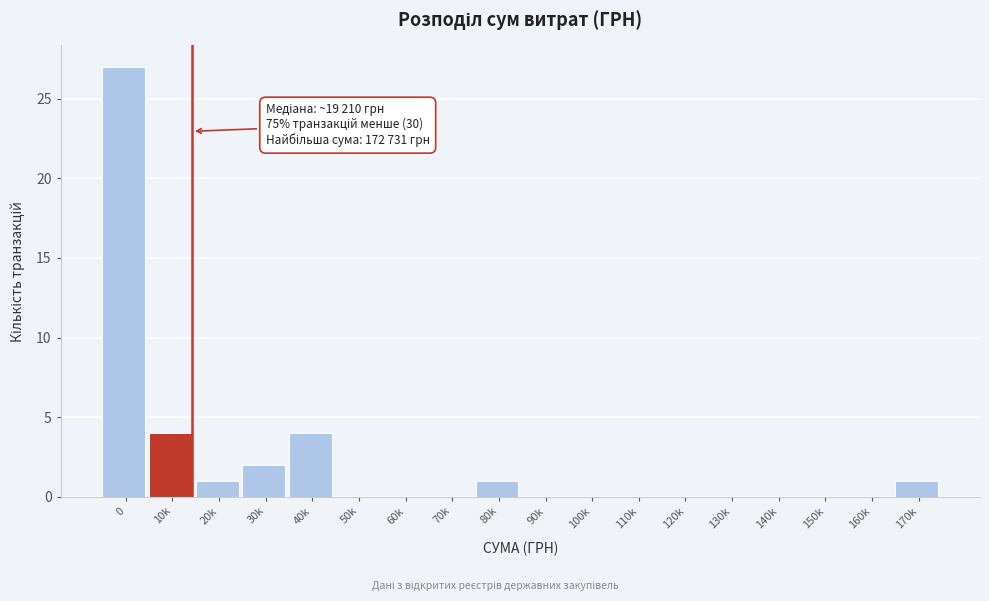

Reading right to left, transcribe all the data shown in this chart.

170k=1	160k=0	150k=0	140k=0	130k=0	120k=0	110k=0	100k=0	90k=0	80k=1	70k=0	60k=0	50k=0	40k=4	30k=2	20k=1	10k=4	0=27